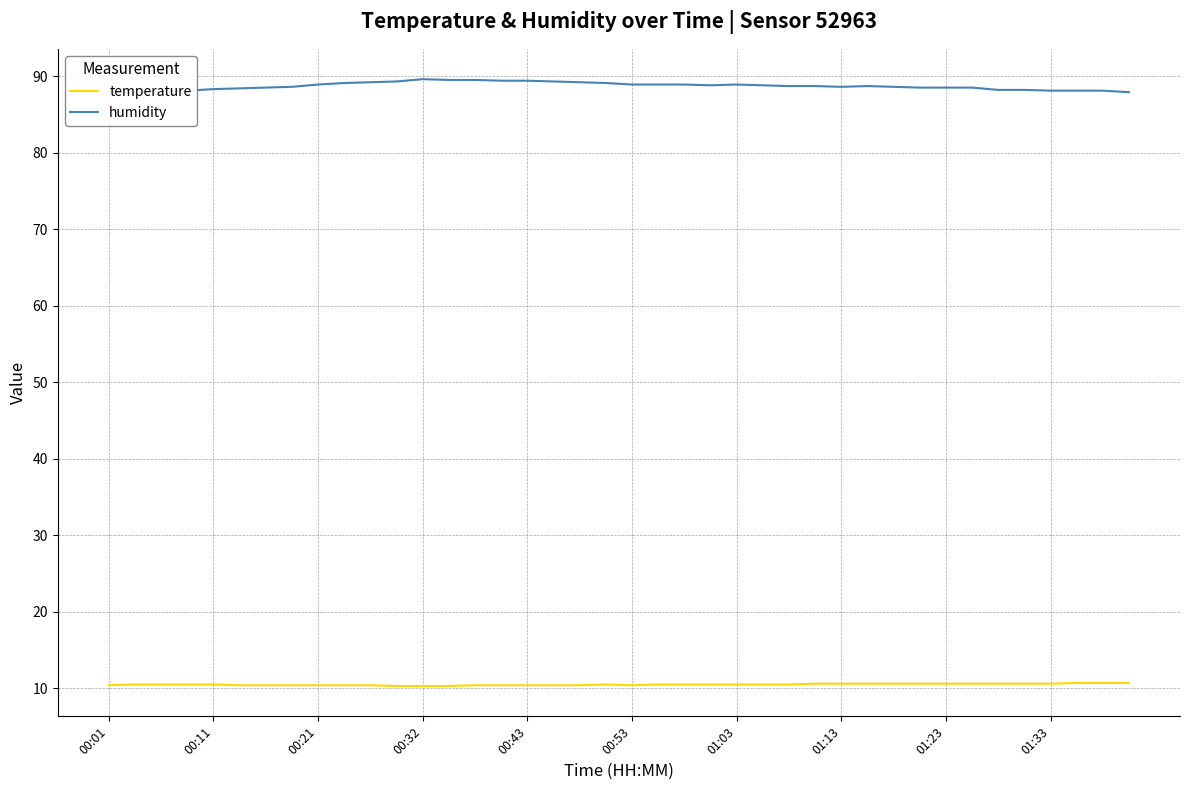

True or false: temperature and humidity intersect in this chart.

False